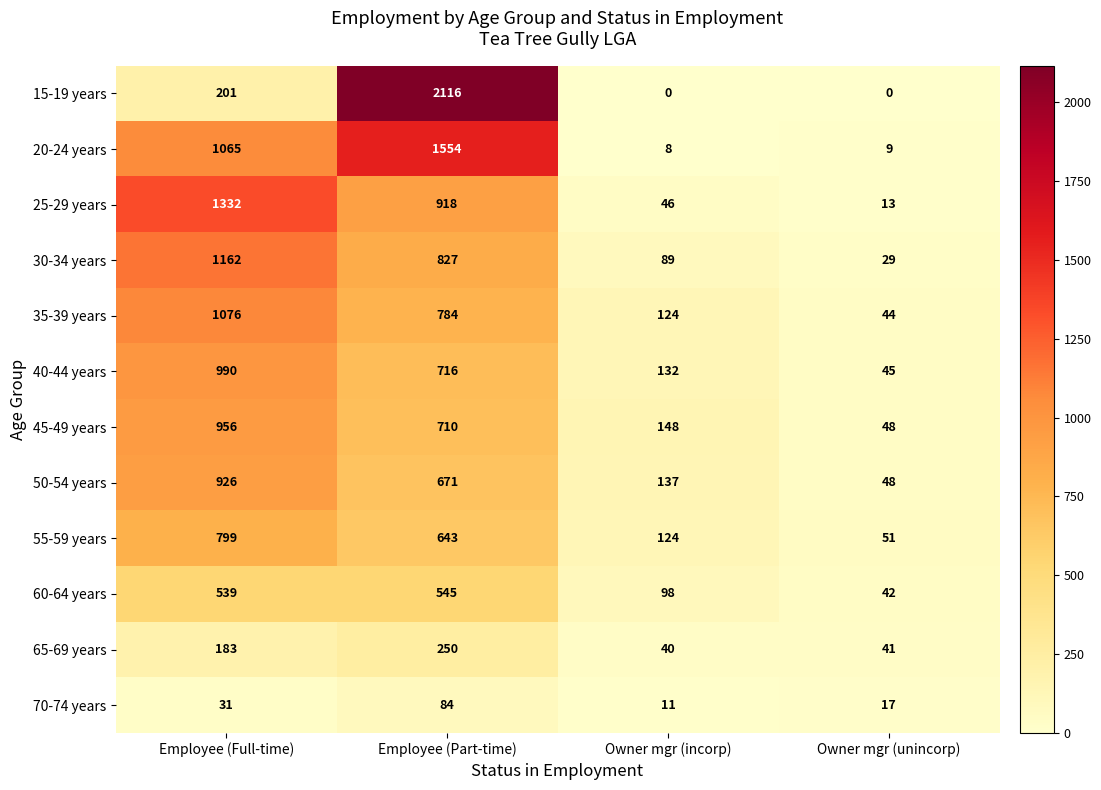

What is the difference between the maximum and minimum values in the 60-64 years series?

503